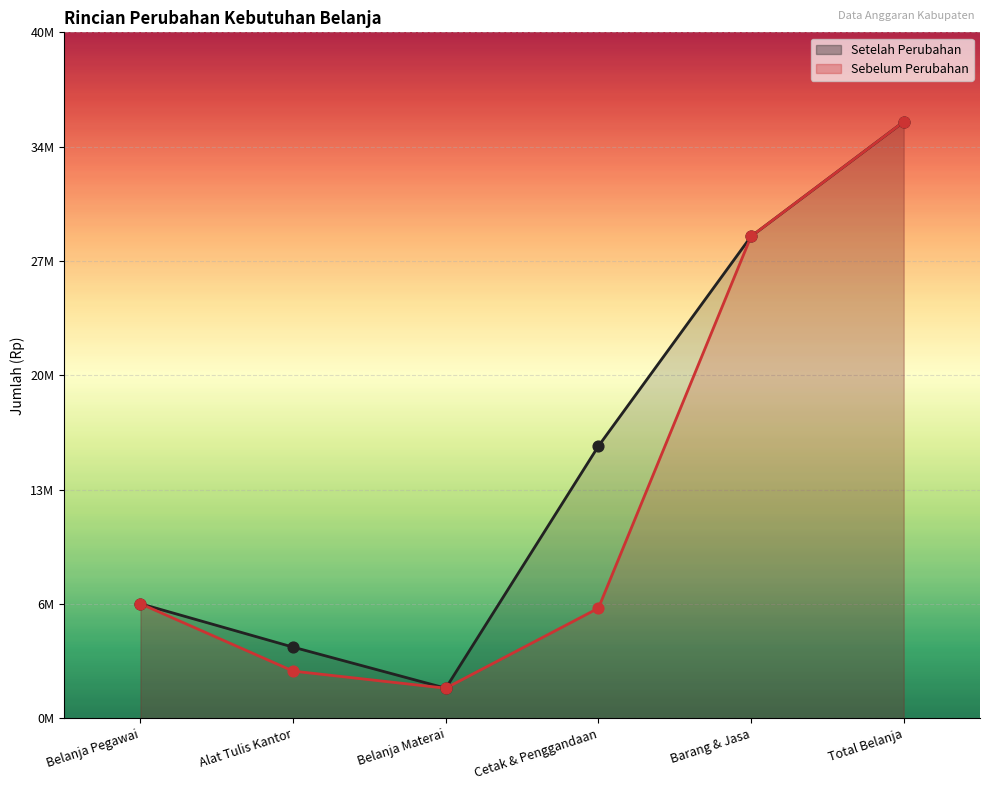

Which series has the largest total across all categories?

Setelah Perubahan